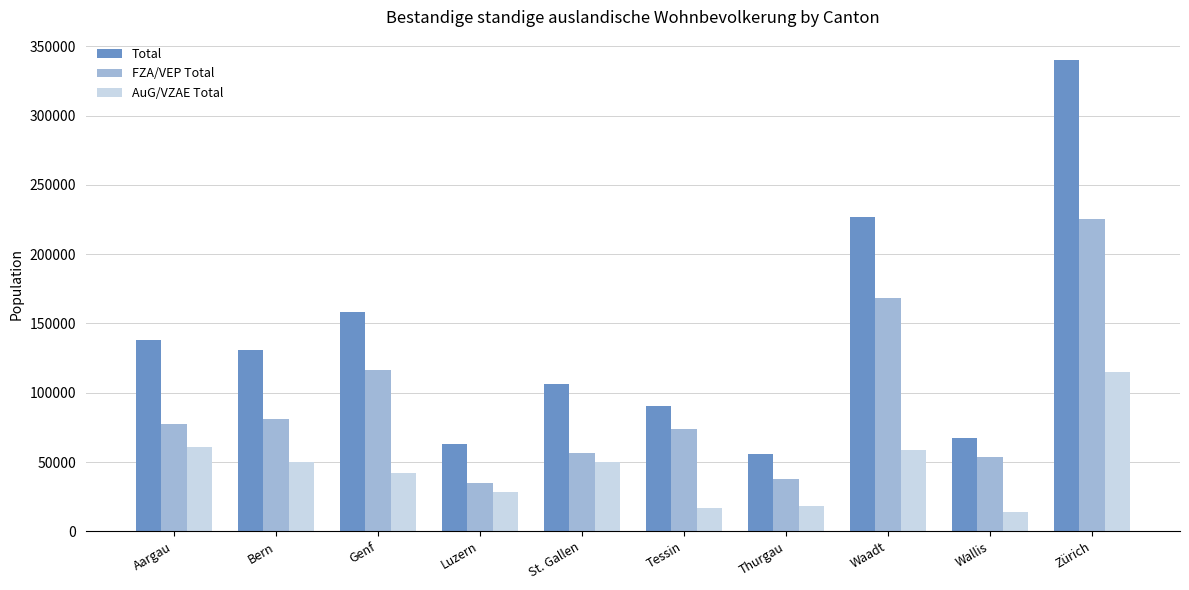

List the labels in order of Total value, largest first.

Zürich, Waadt, Genf, Aargau, Bern, St. Gallen, Tessin, Wallis, Luzern, Thurgau